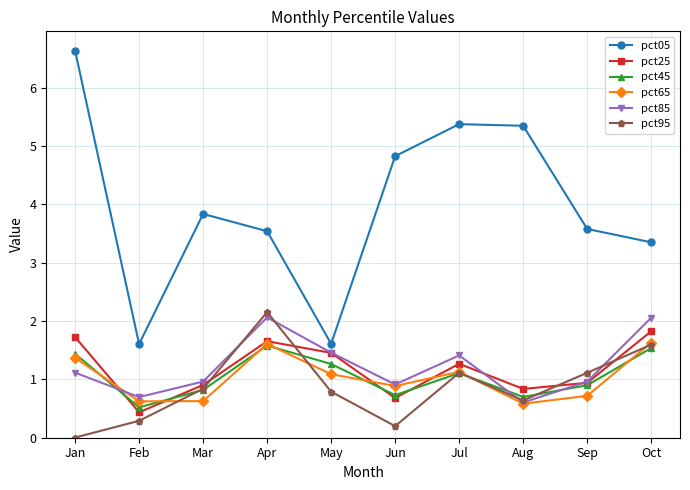

Which category has the lowest value in the pct25 series?

Feb